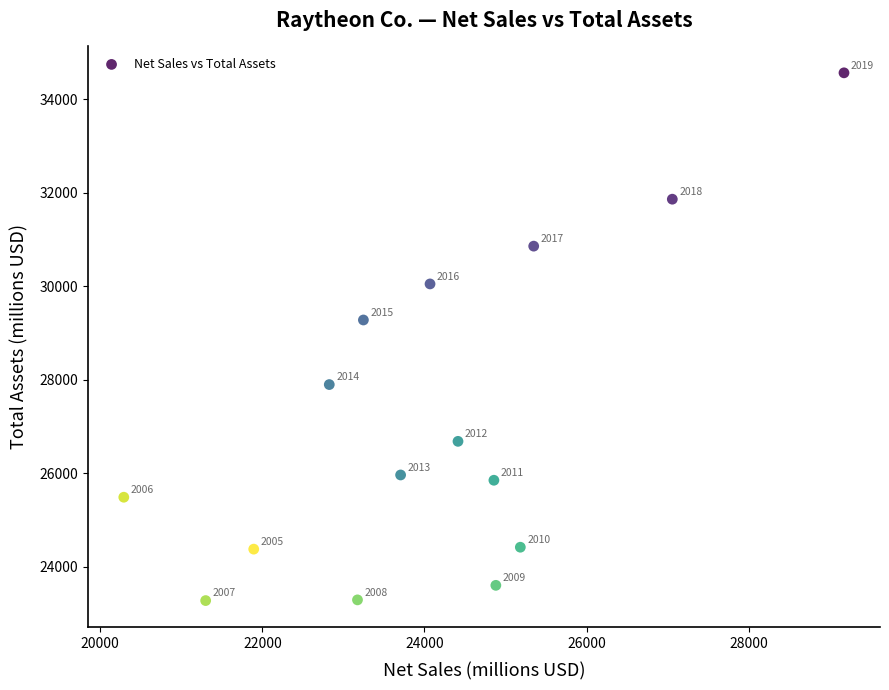

What is the range of X values (max minus min)?

8885